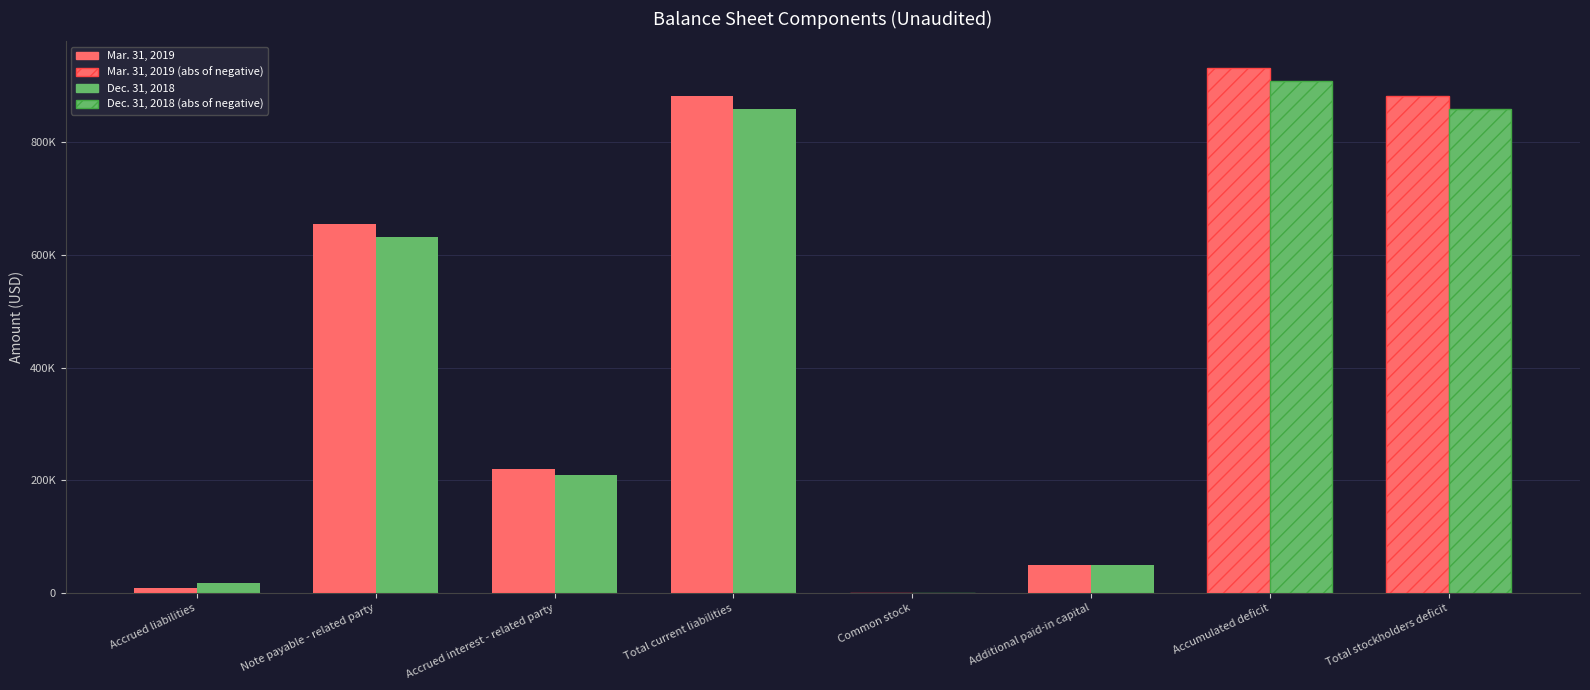

Does the chart contain stacked bars?

No